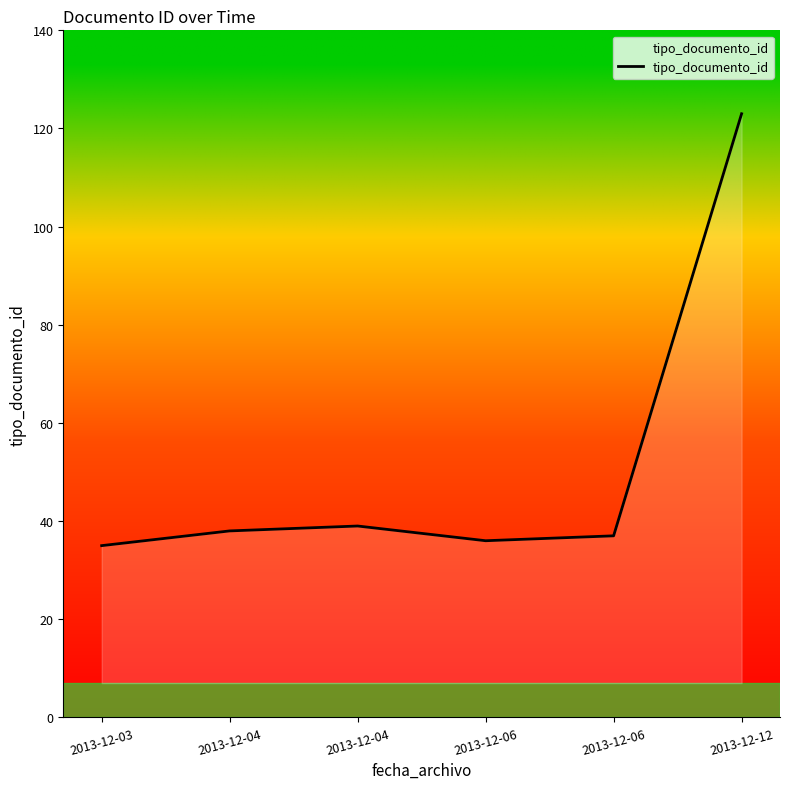

How many series are shown in this chart?

1